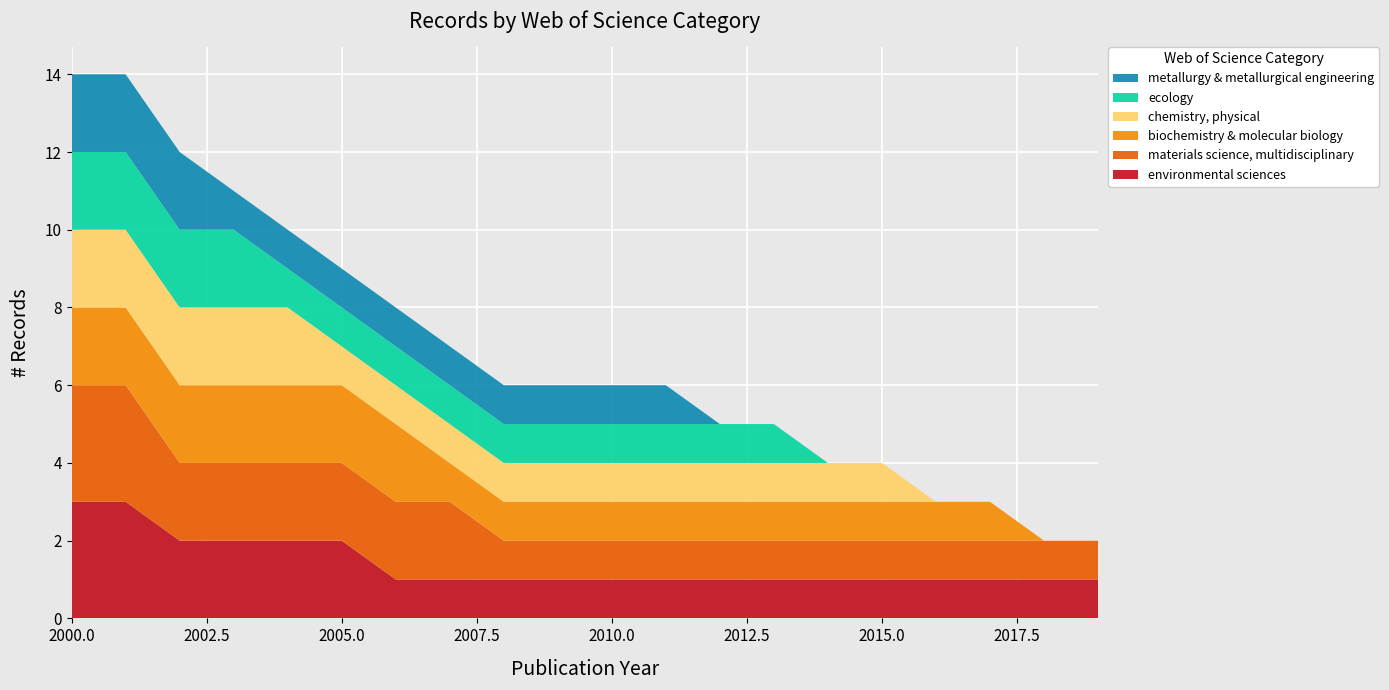

Reading left to right, list all the values displayed in this chart.

environmental sciences: 3	3	2	2	2	2	1	1	1	1	1	1	1	1	1	1	1	1	1	1
materials science, multidisciplinary: 3	3	2	2	2	2	2	2	1	1	1	1	1	1	1	1	1	1	1	1
biochemistry & molecular biology: 2	2	2	2	2	2	2	1	1	1	1	1	1	1	1	1	1	1	0	0
chemistry, physical: 2	2	2	2	2	1	1	1	1	1	1	1	1	1	1	1	0	0	0	0
ecology: 2	2	2	2	1	1	1	1	1	1	1	1	1	1	0	0	0	0	0	0
metallurgy & metallurgical engineering: 2	2	2	1	1	1	1	1	1	1	1	1	0	0	0	0	0	0	0	0